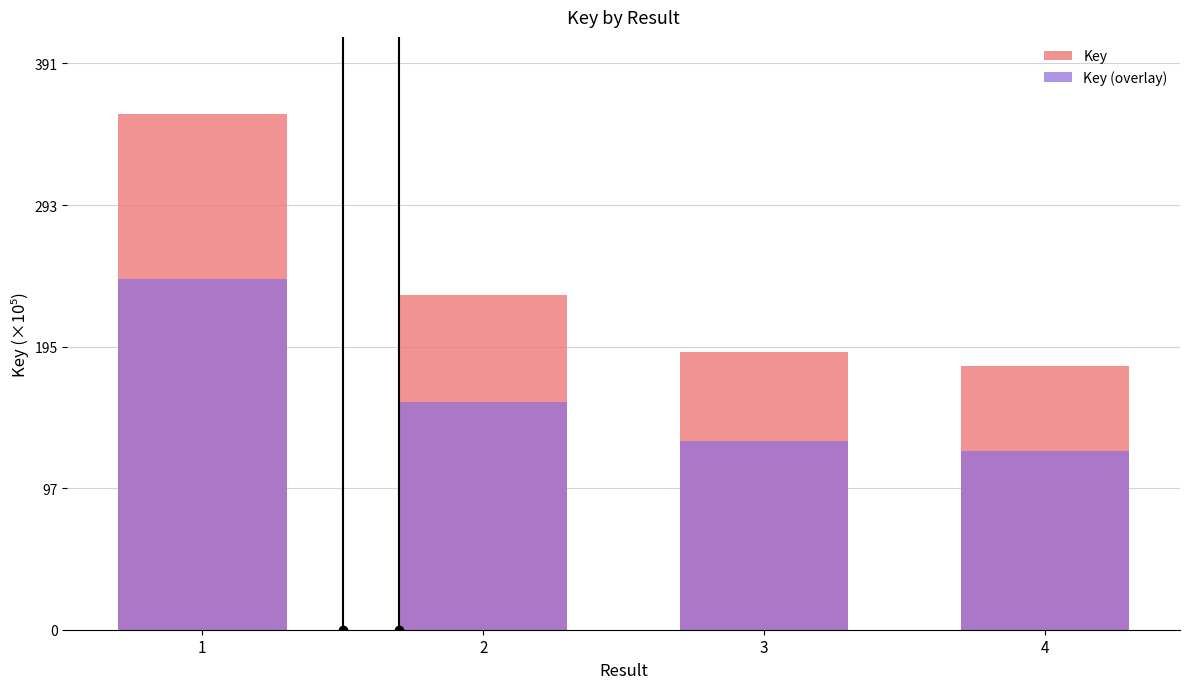

List the series in order of their peak value, lowest first.

Key (overlay), Key